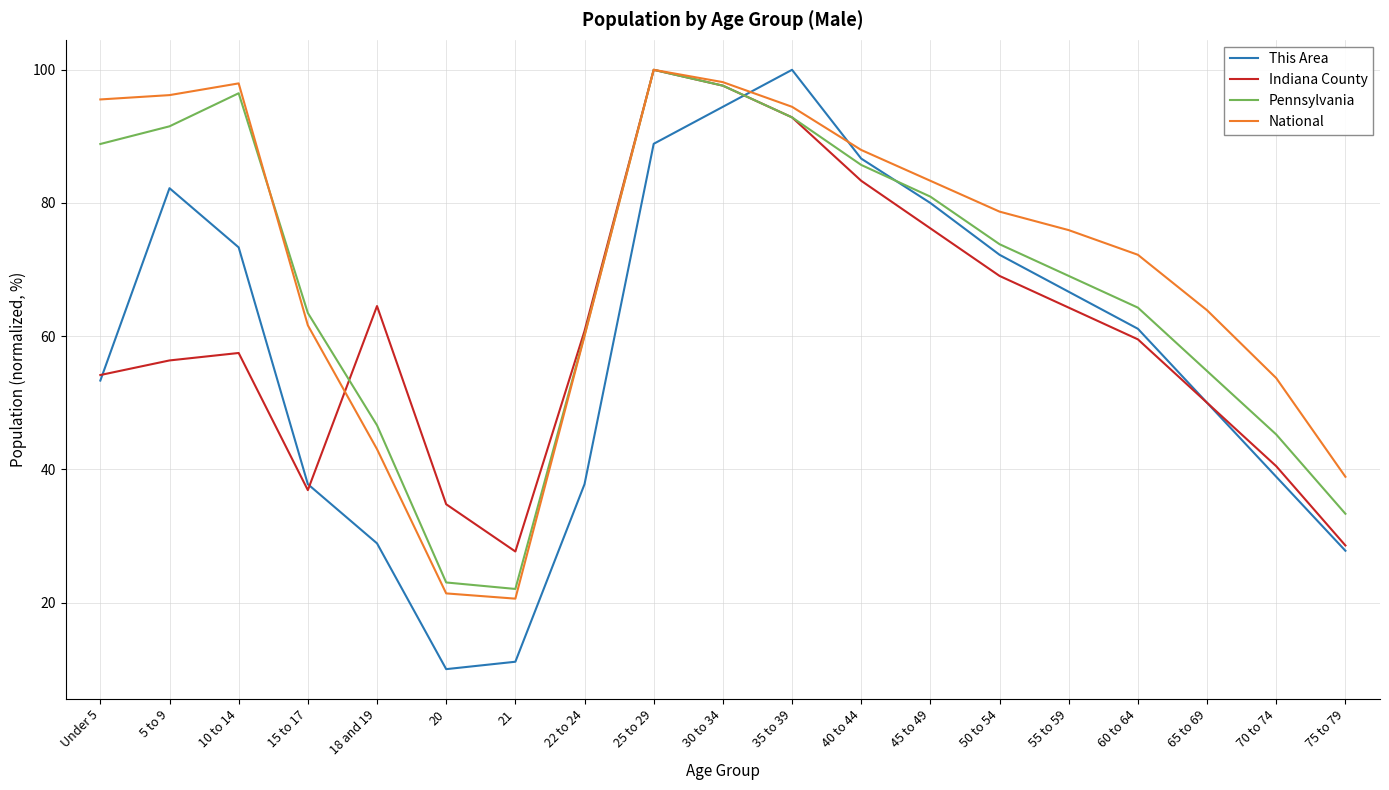

What is the total value across all series at 40 to 44?

343.7